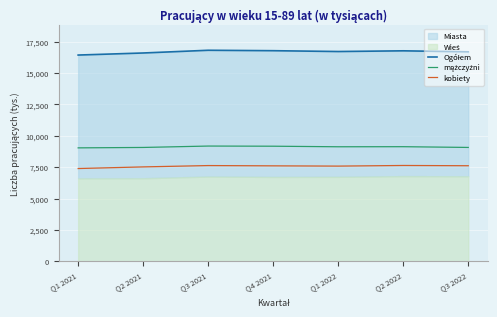

True or false: mężczyźni has a value of 9040 at Q1 2021.

True